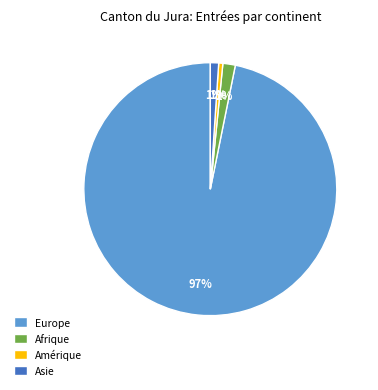

The Amérique slice represents 1% of the pie. True or false?

True